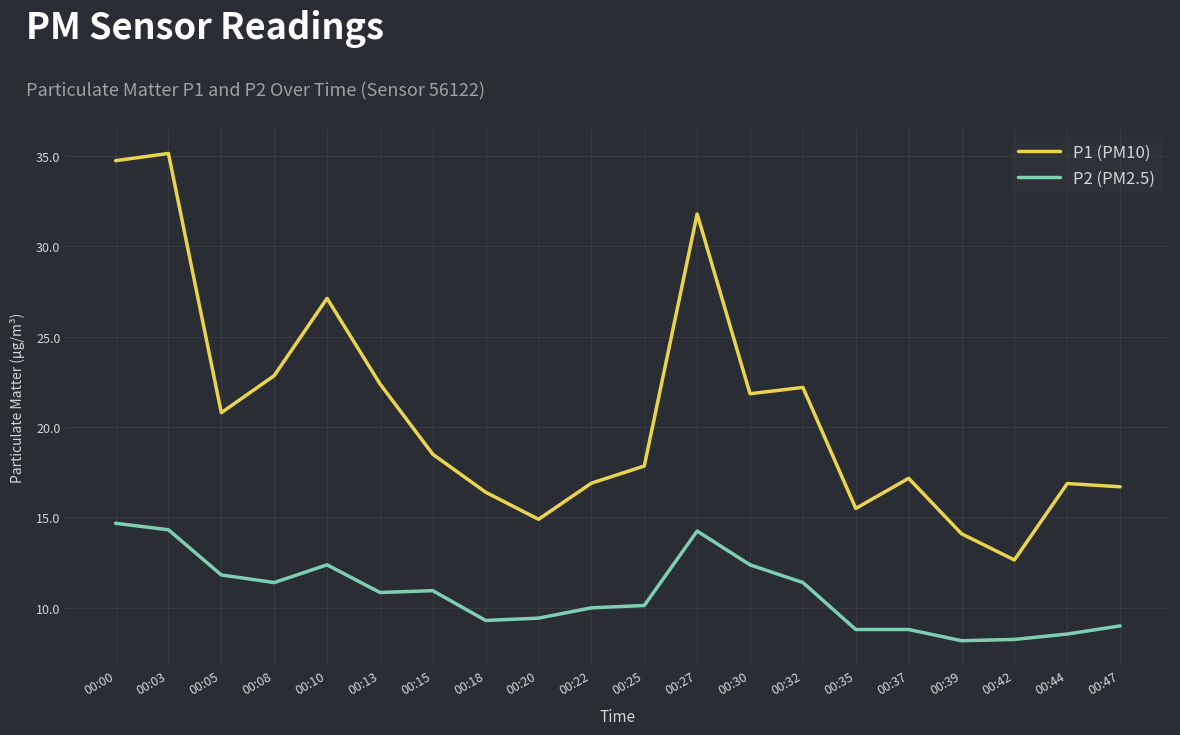

True or false: P1 (PM10) and P2 (PM2.5) cross at least once.

False